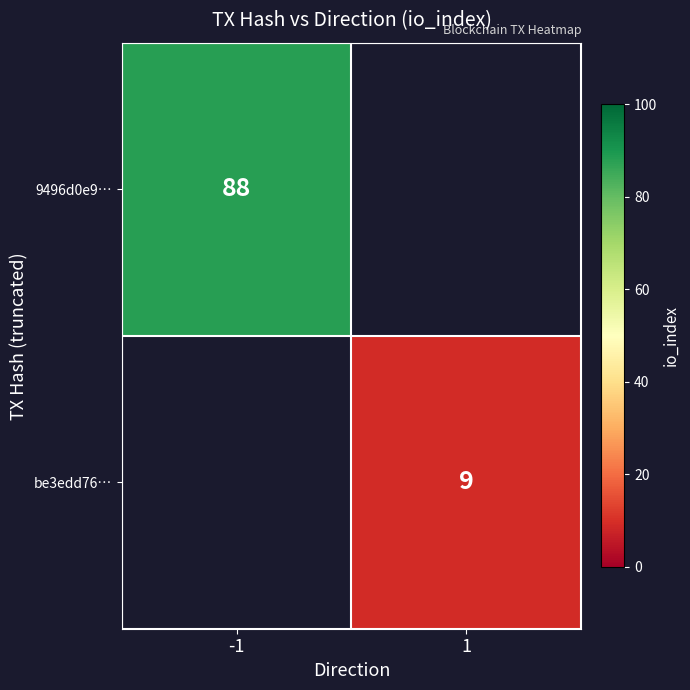

True or false: be3edd76… has a value of 9 at 1.

True